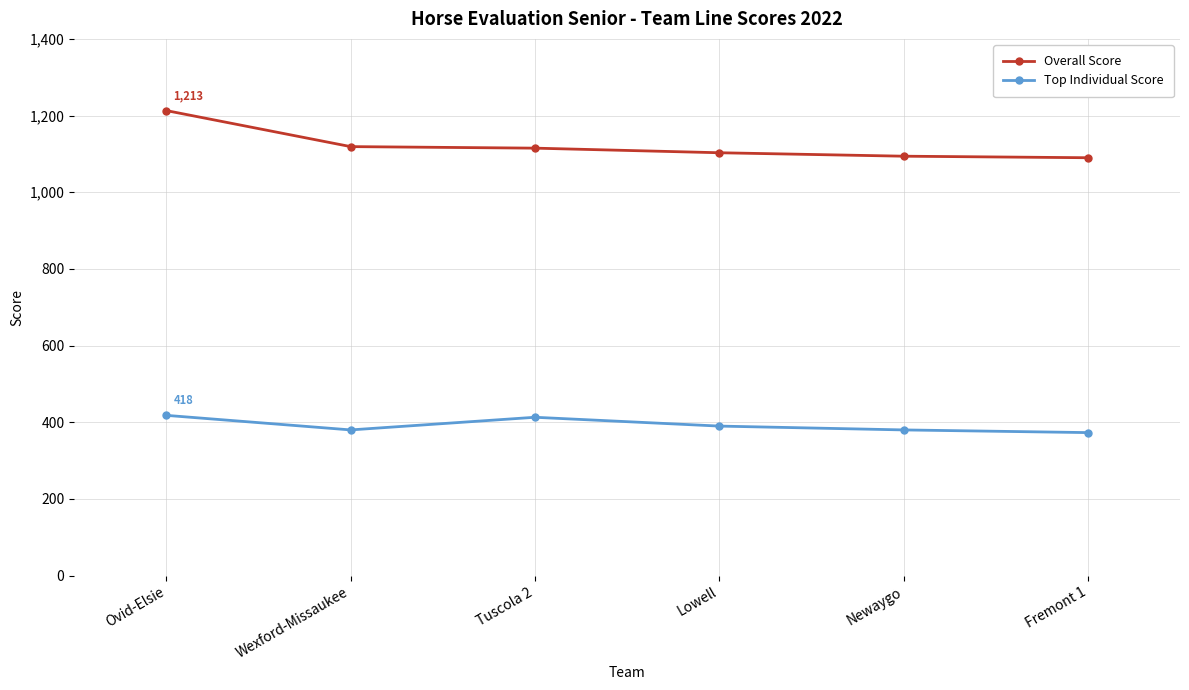

Between Ovid-Elsie and Fremont 1, which series saw the biggest shift?

Overall Score